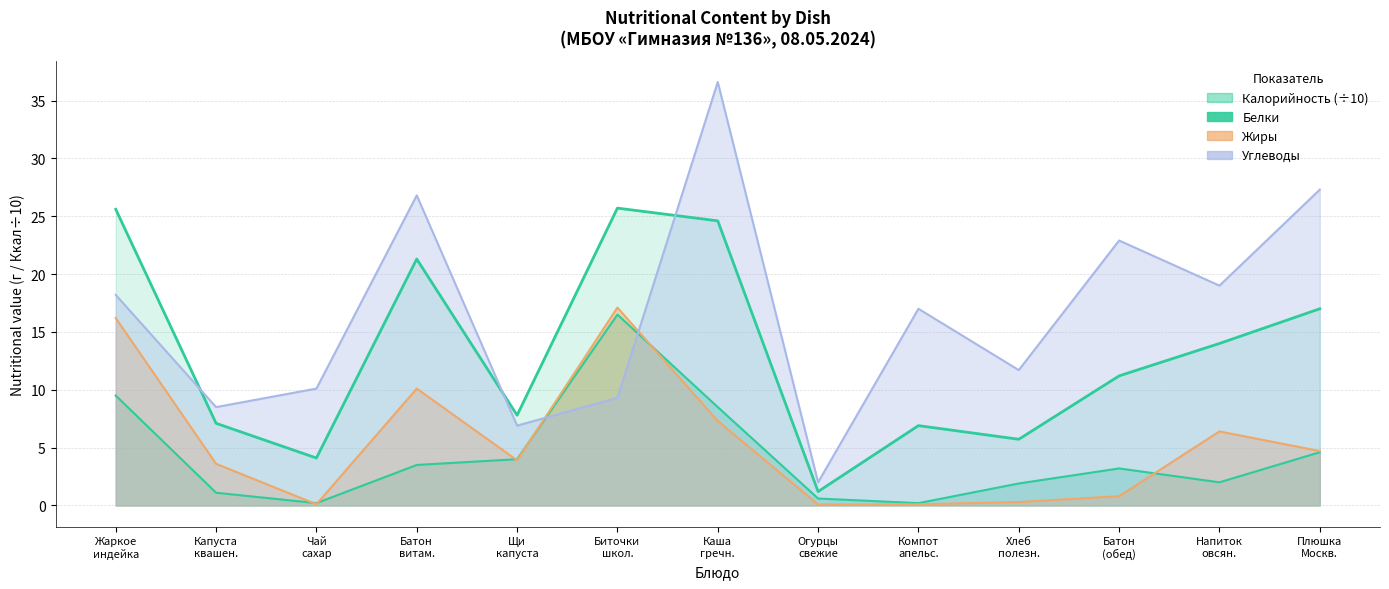

At which label does Жиры first exceed 3?

Жаркое индейка